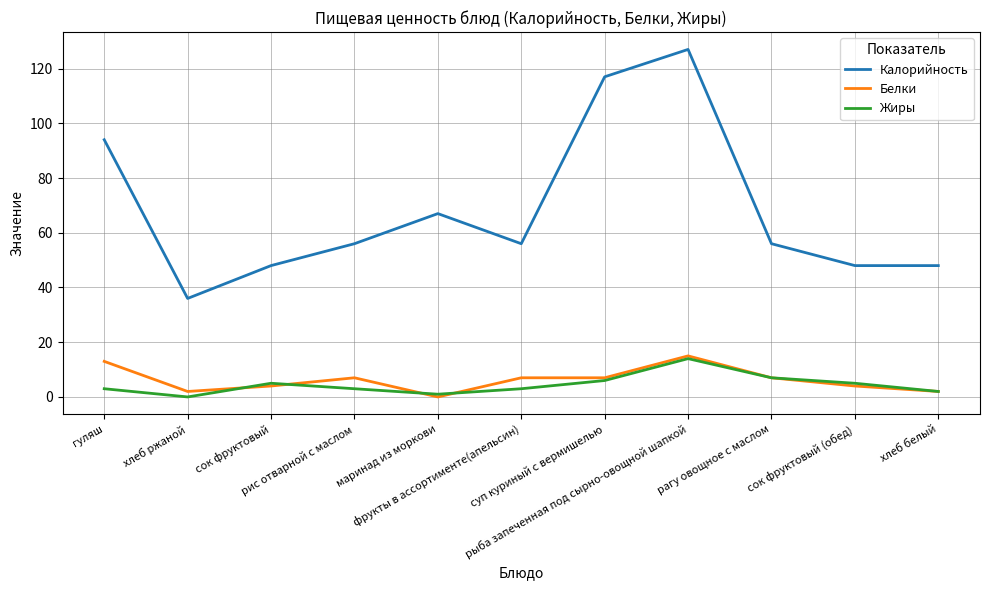

At which category does Калорийность reach its first local valley?

хлеб ржаной